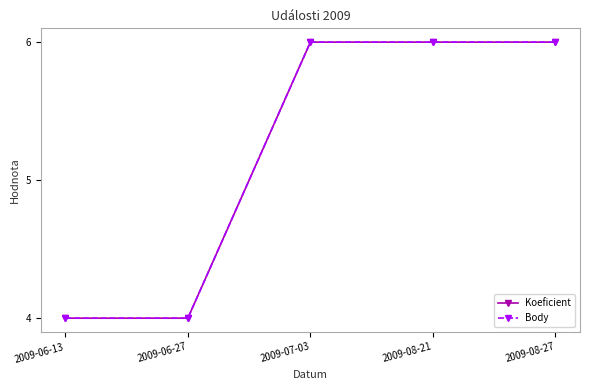

Reading left to right, transcribe all the data shown in this chart.

Koeficient: 2009-06-13=4	2009-06-27=4	2009-07-03=6	2009-08-21=6	2009-08-27=6
Body: 2009-06-13=4	2009-06-27=4	2009-07-03=6	2009-08-21=6	2009-08-27=6